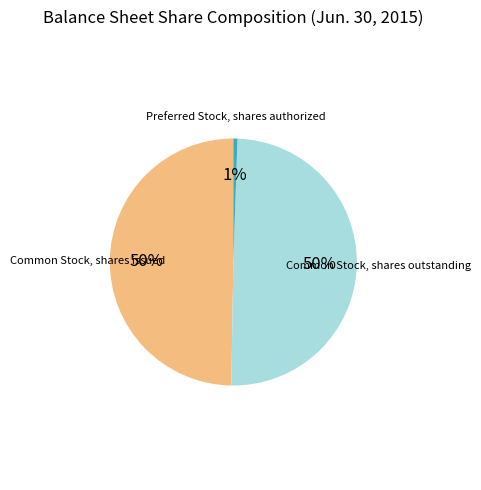

Count the number of slices in the pie.

3